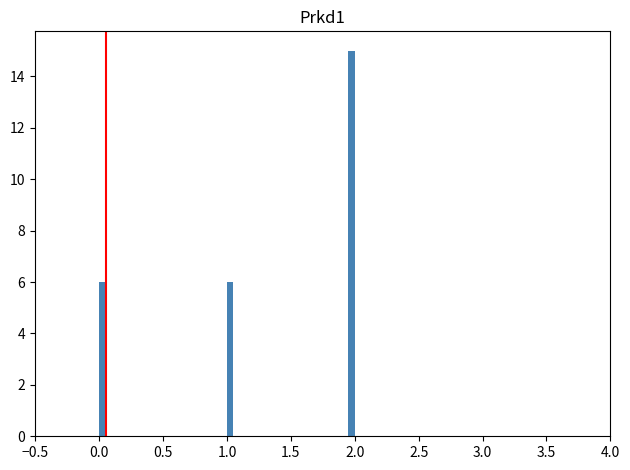

Read against the x-axis, roughly where is the centre of the tallest bar?

2.00